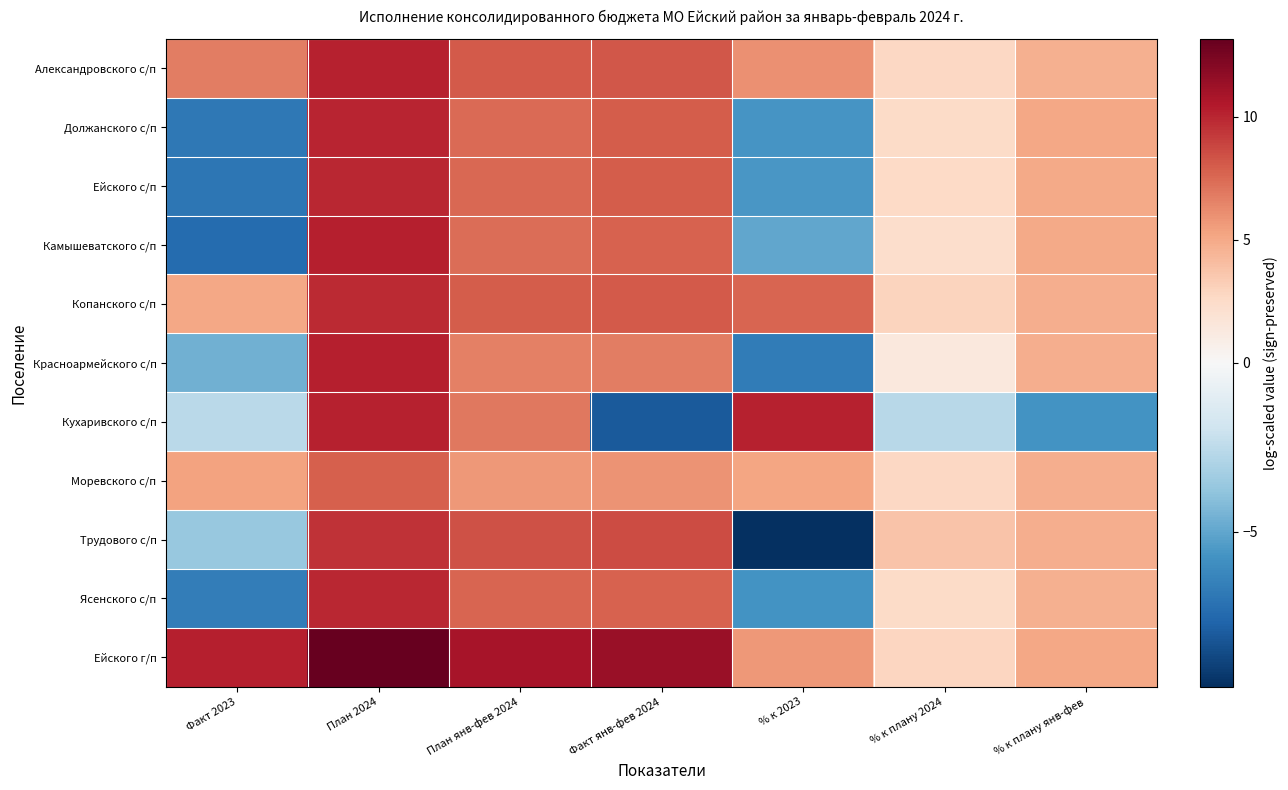

Which series changed the most between Факт 2023 and План 2024?

Камышеватского с/п